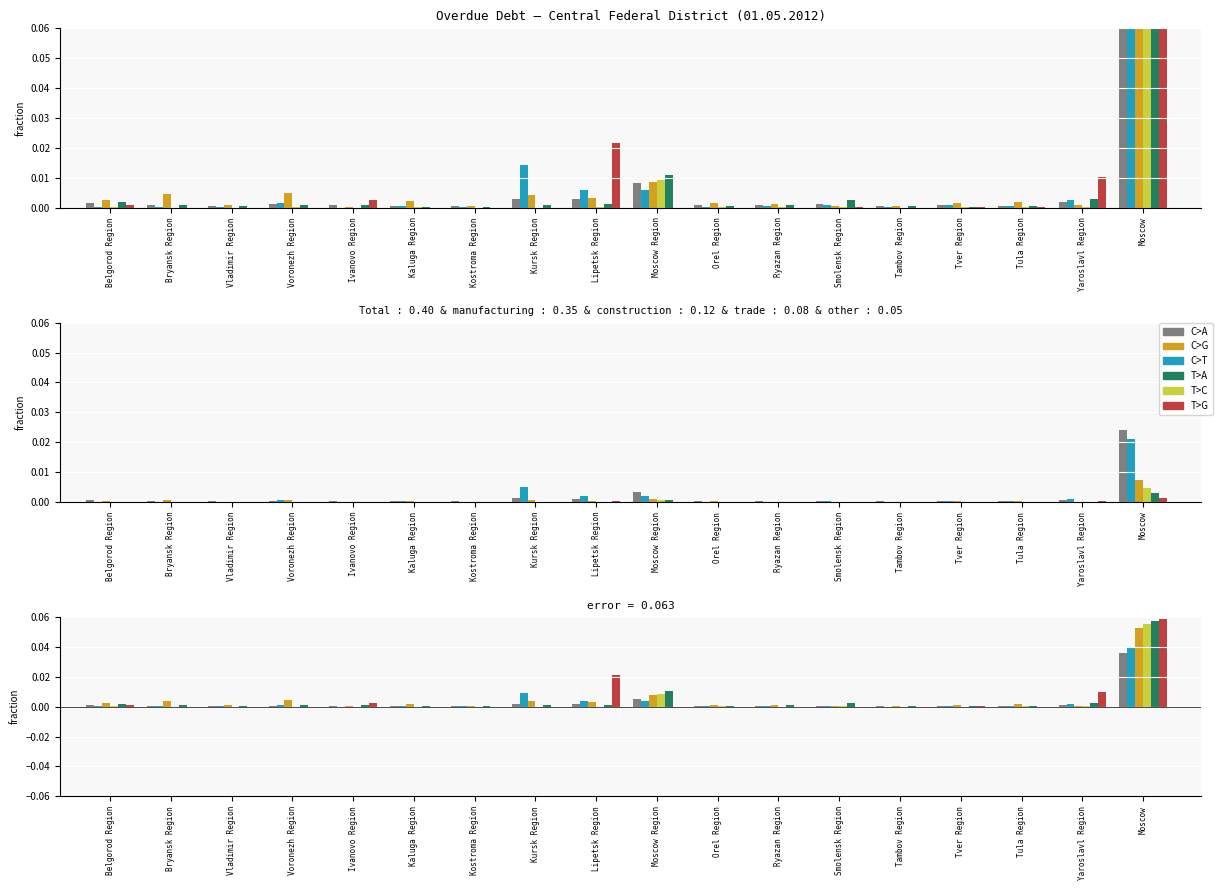

Does the chart contain any negative values?

No